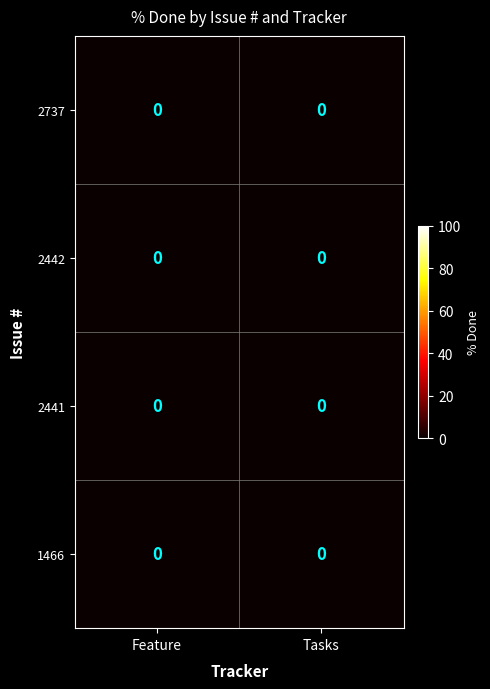

The value of 2441 at Feature is 0.0. True or false?

True